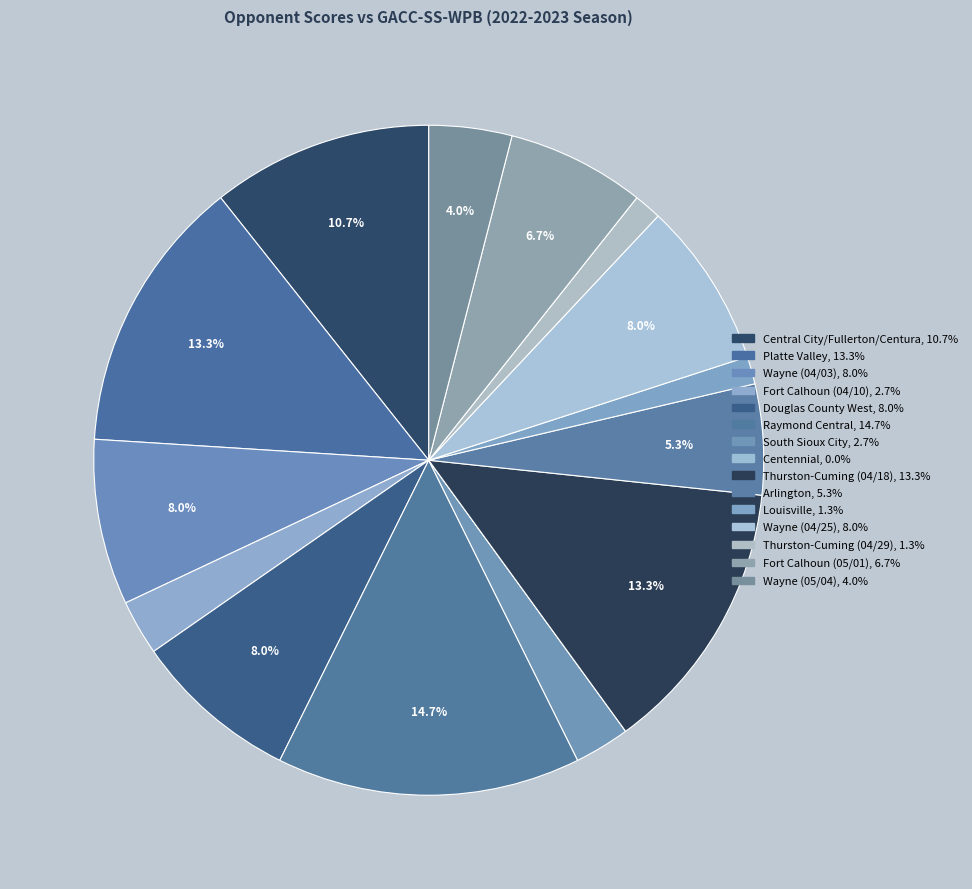

To the nearest percent, what portion does Fort Calhoun (04/10) represent?

3%